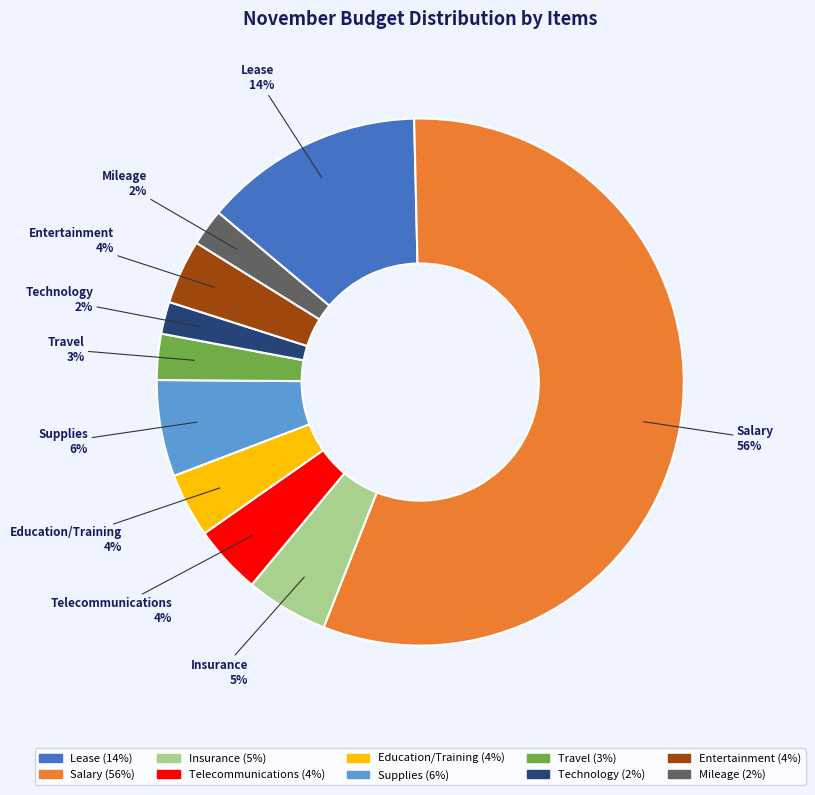

What is the largest slice in the pie chart?

Salary